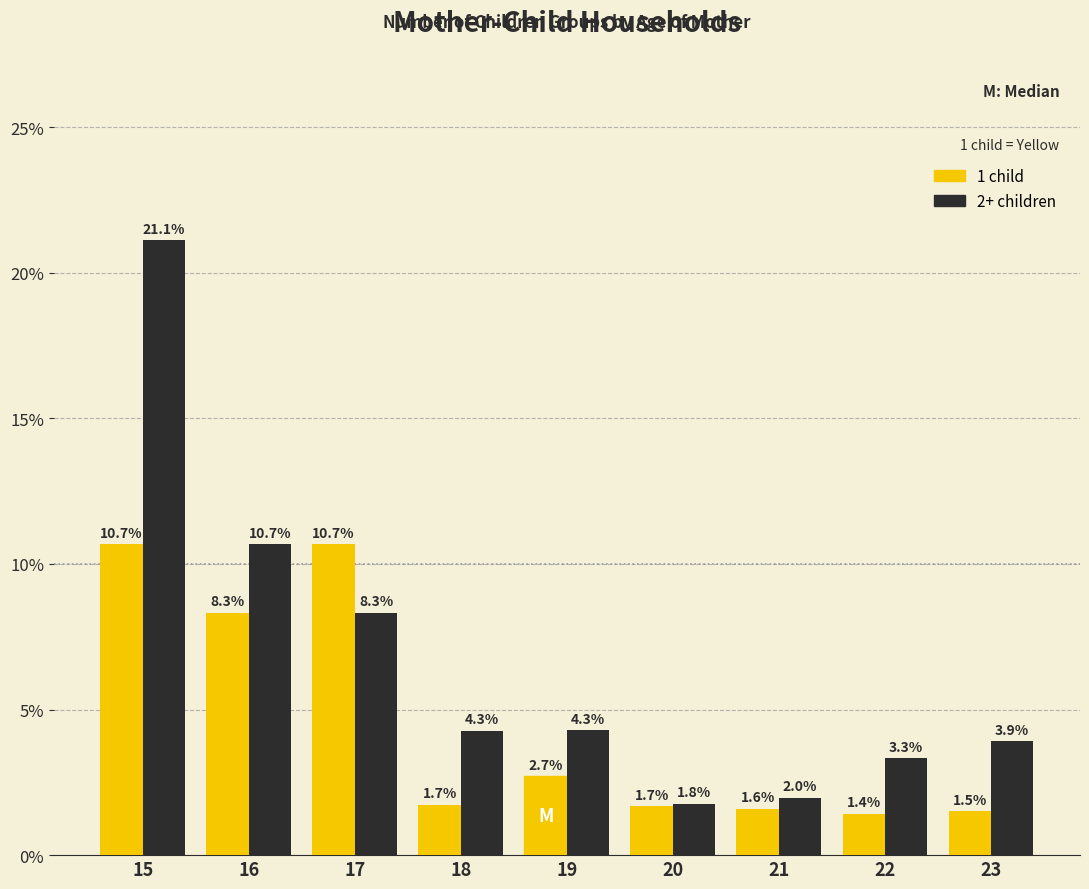

How many groups of bars are there?

9